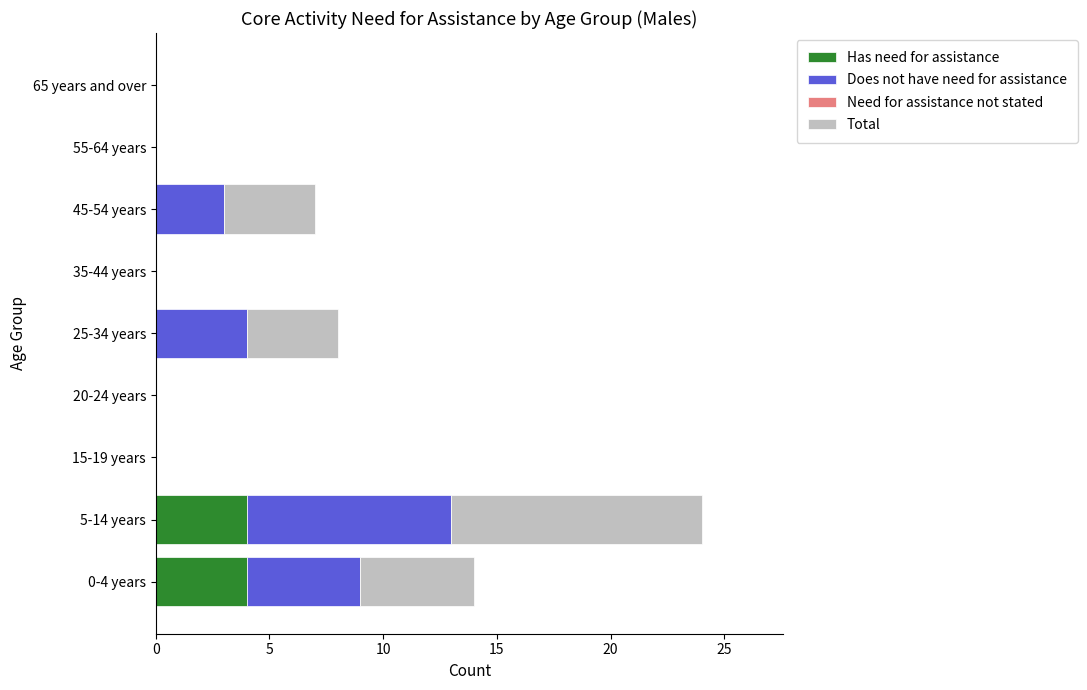

The value of Has need for assistance at 35-44 years is 3. True or false?

False